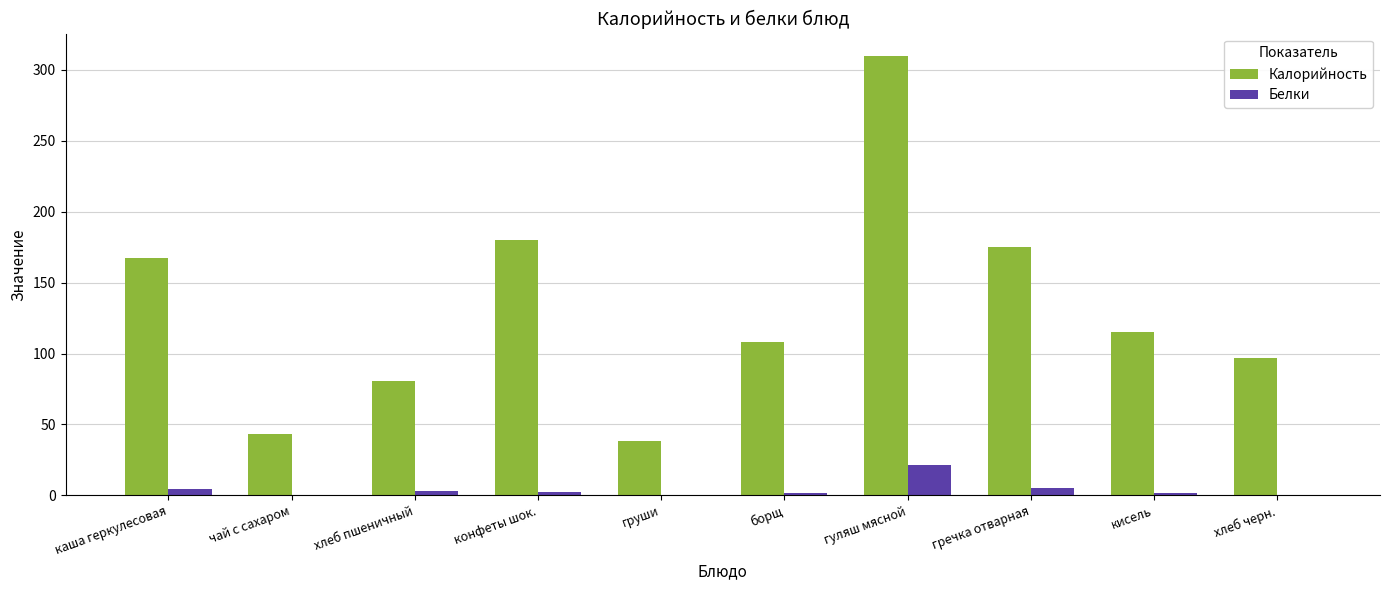

What are all the series names shown in the legend?

Калорийность, Белки